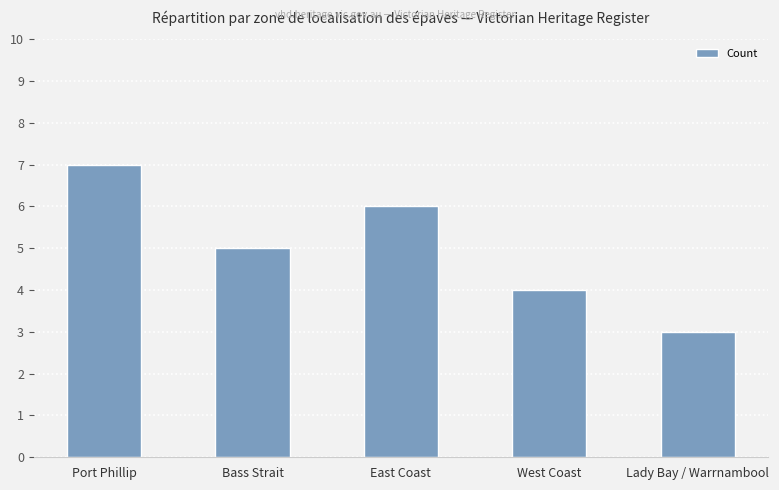

What is the sum of all values?

25